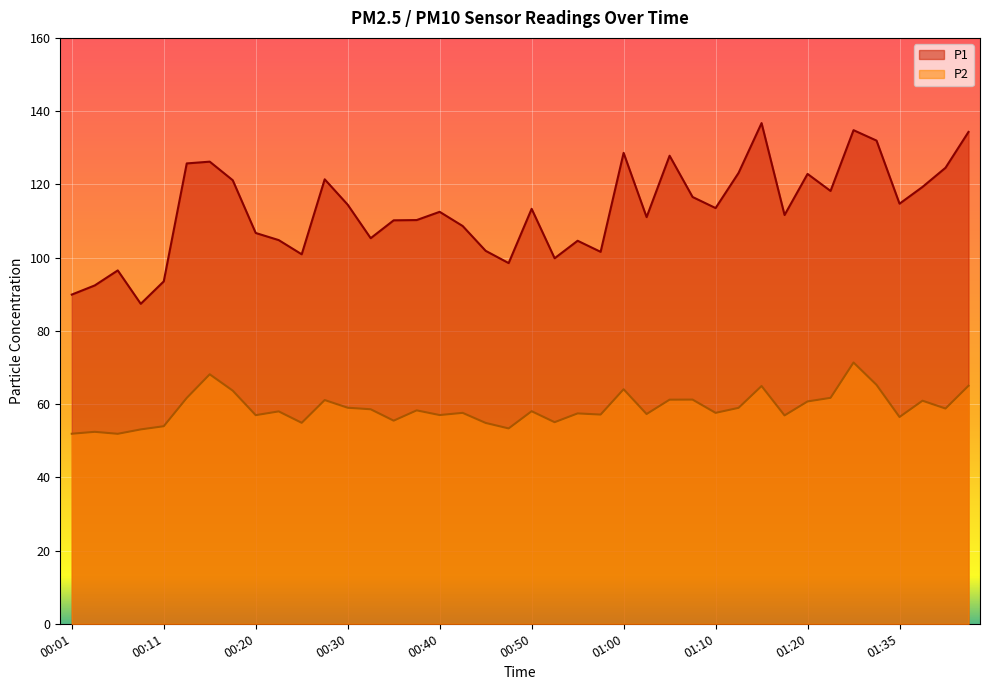

True or false: P1 and P2 intersect in this chart.

False